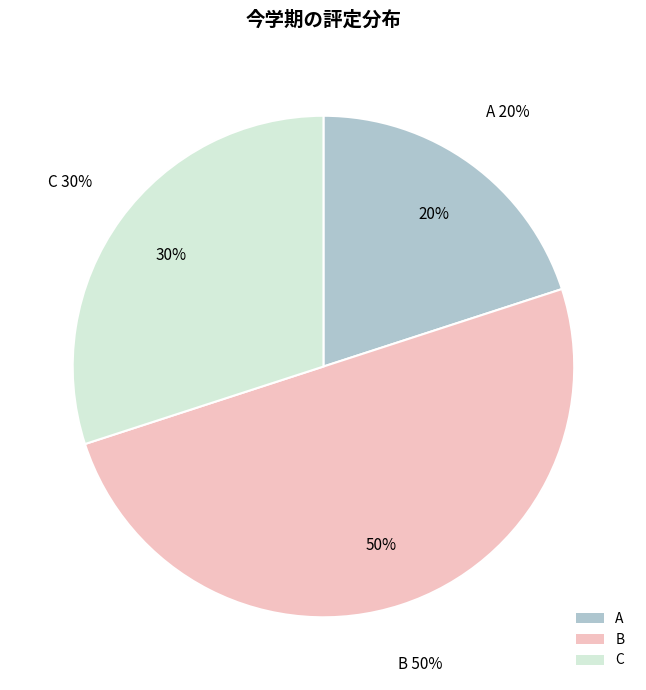

Is it true that A is 20% of the pie?

True